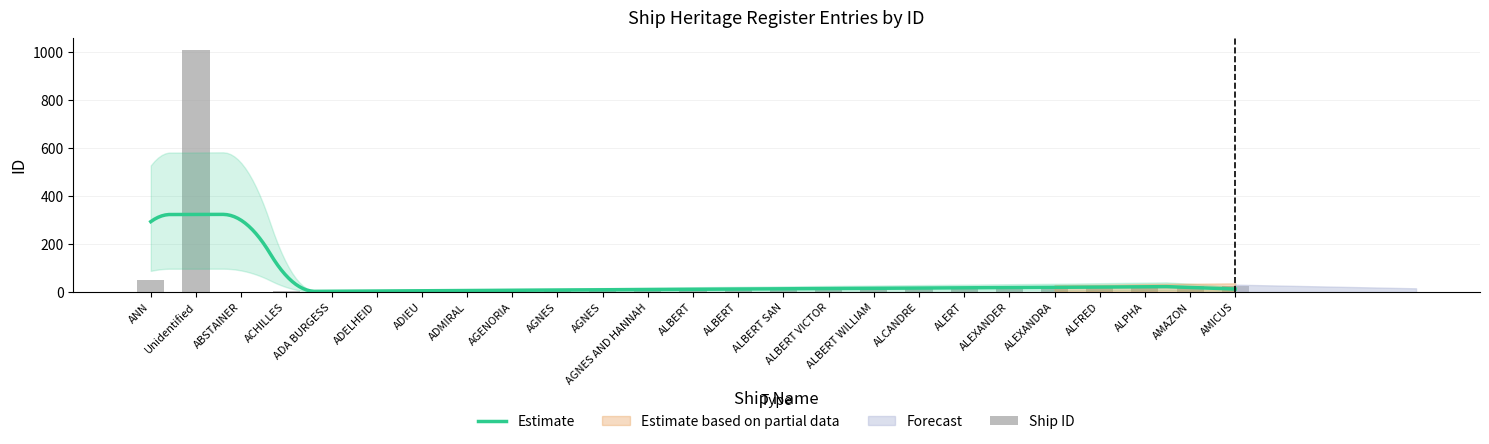

The chart shows a value of 3 at AGNES. True or false?

False